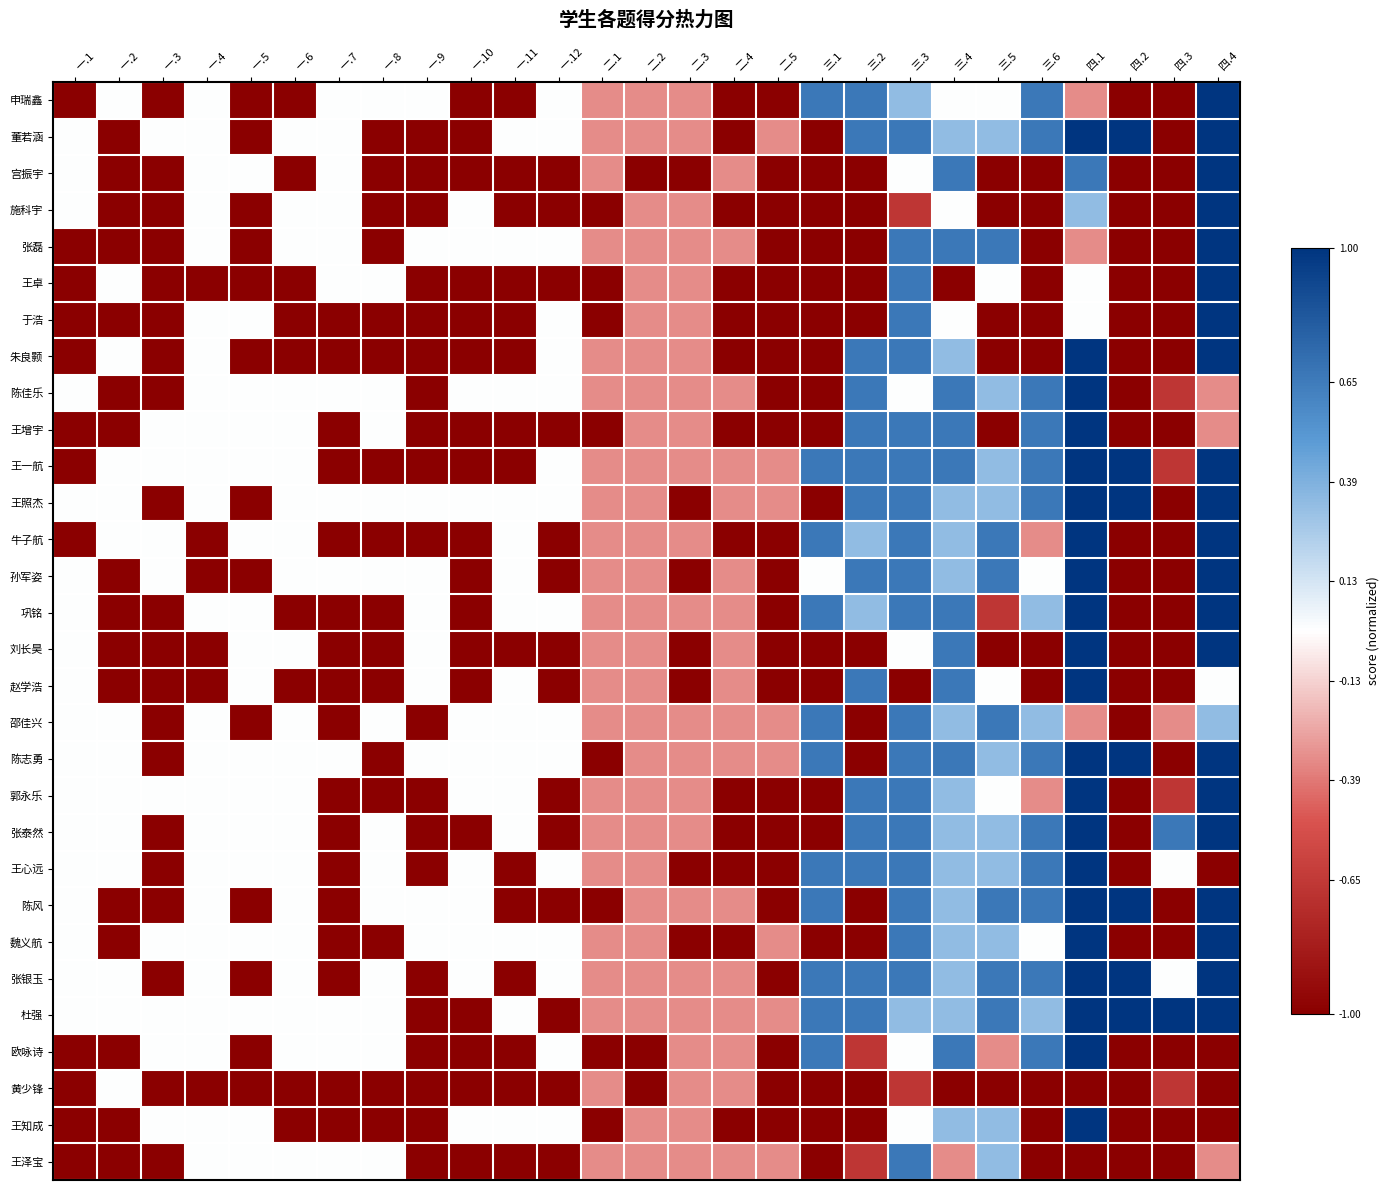

Which category has the highest value across all series?

四.4